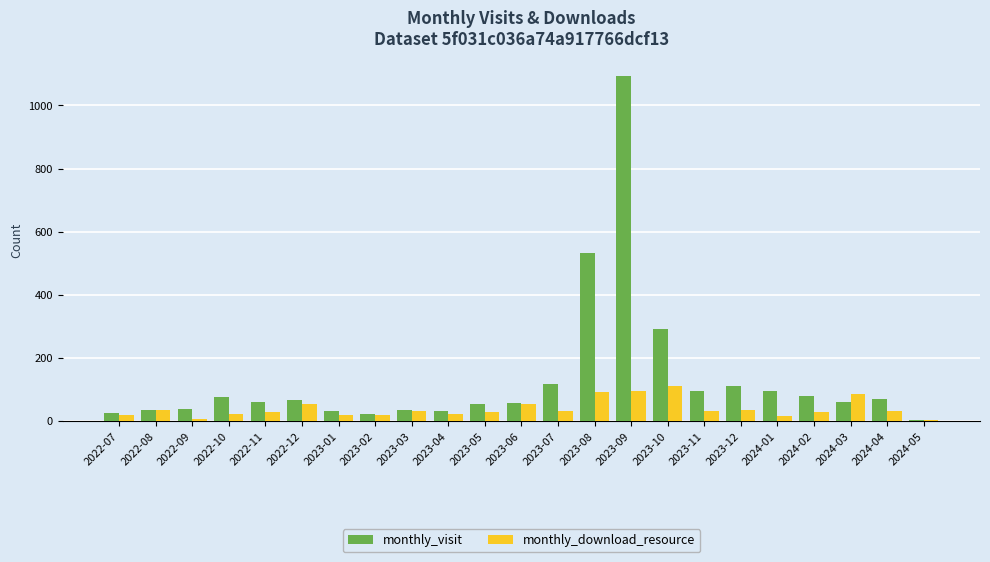

What are all the series names shown in the legend?

monthly_visit, monthly_download_resource